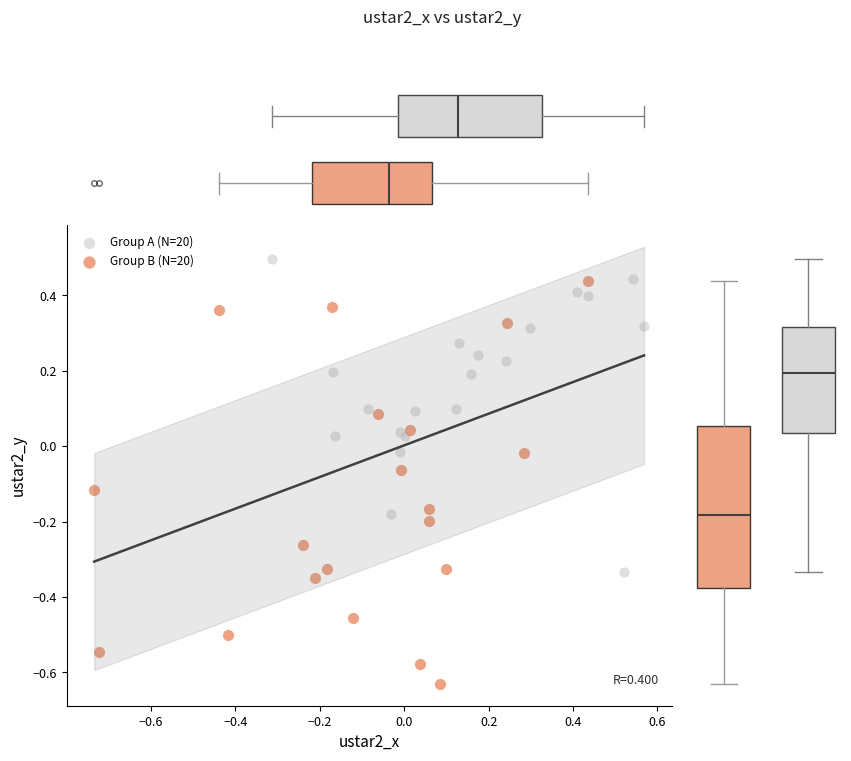

What are all the series names shown in the legend?

Group A (N=20), Group B (N=20)